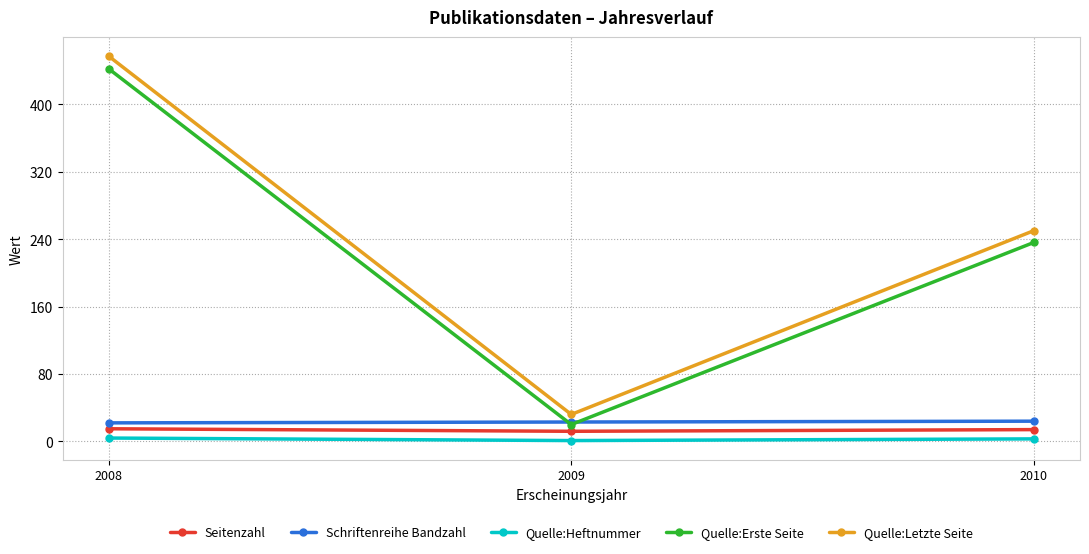

Is the value of Schriftenreihe Bandzahl at 2008 greater than the value of Quelle:Heftnummer at 2010?

Yes